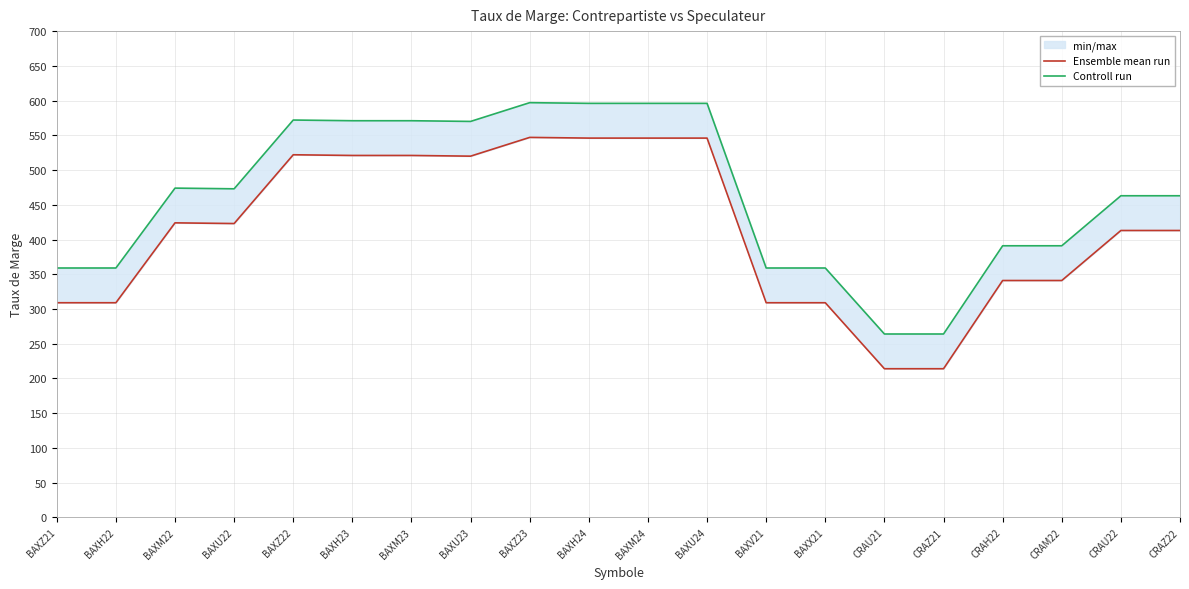

In Ensemble mean run, how many points are lower than both neighbors (excluding endpoints)?

2